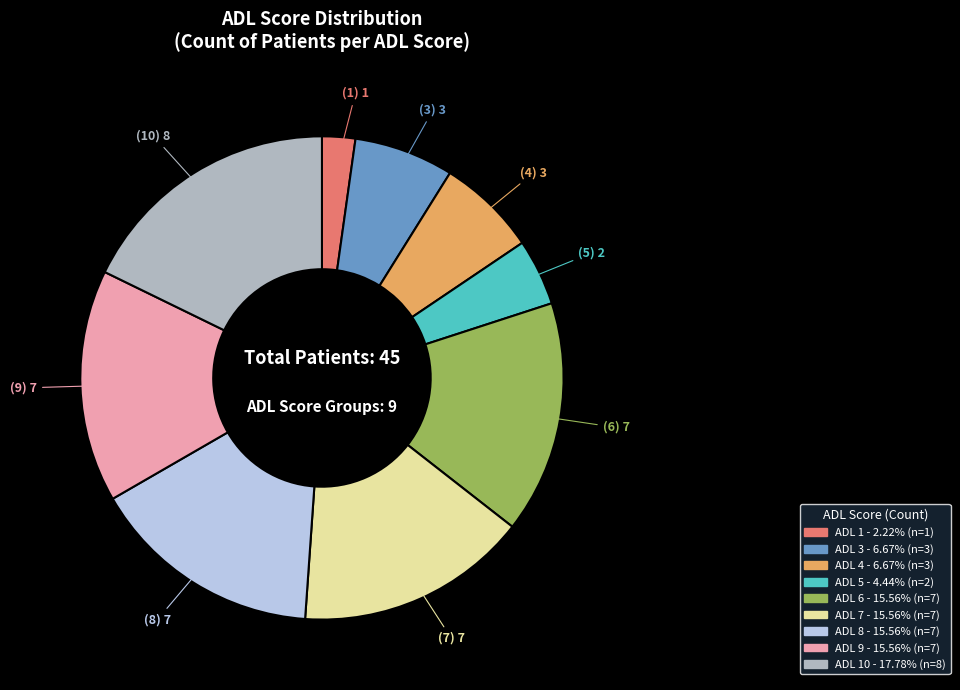

Does any single category account for the majority?

No